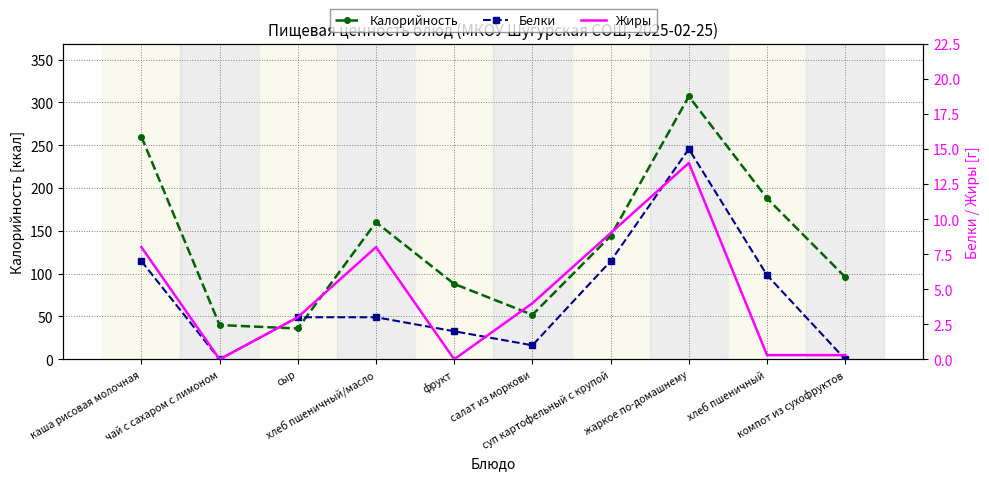

What is the sum of the Белки values at жаркое по-домашнему and хлеб пшеничный?

21.0